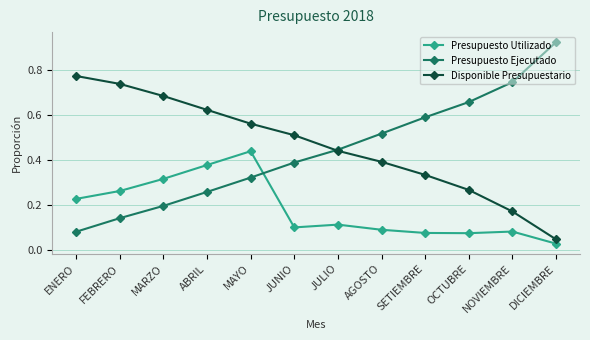

Where do Presupuesto Ejecutado and Presupuesto Utilizado first cross each other?

MAYO and JUNIO